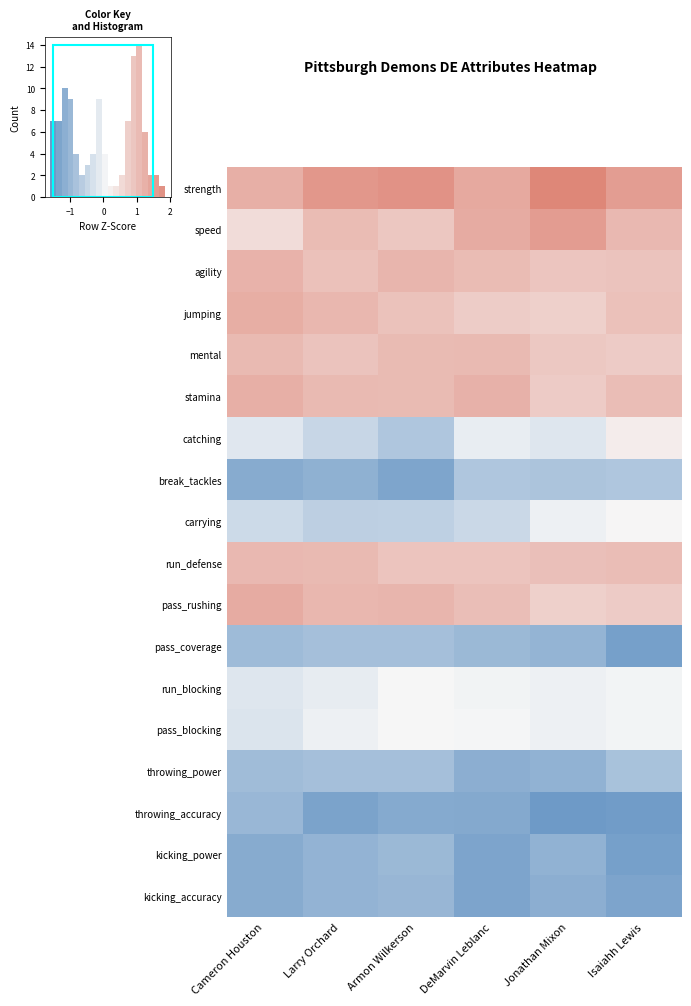

The value of throwing_power at DeMarvin Leblanc is -1.2. True or false?

True